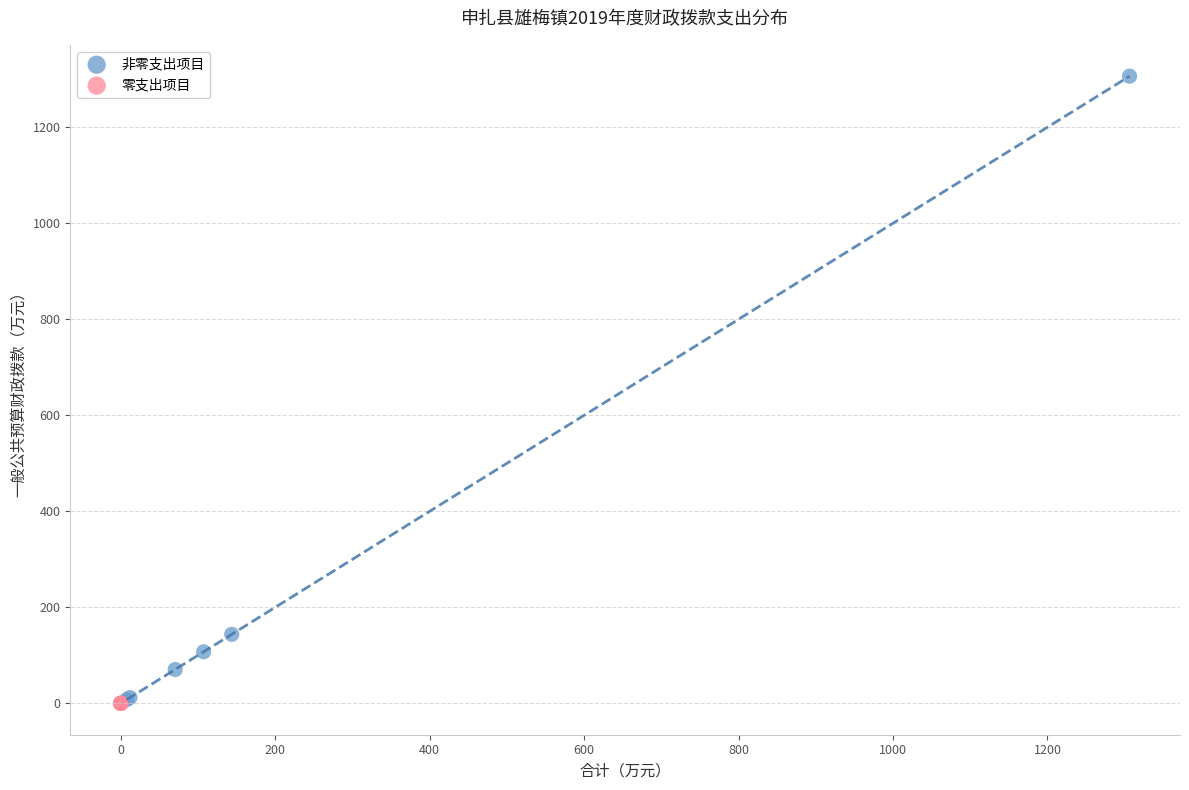

Which series reaches the maximum Y coordinate?

非零支出项目